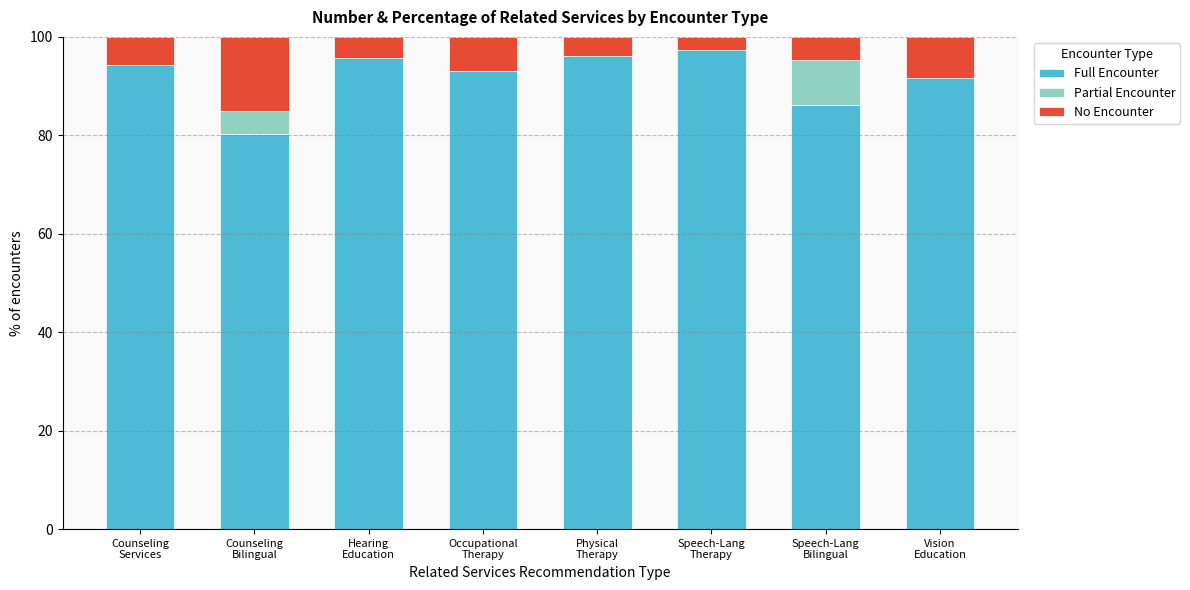

Are the bars horizontal?

No